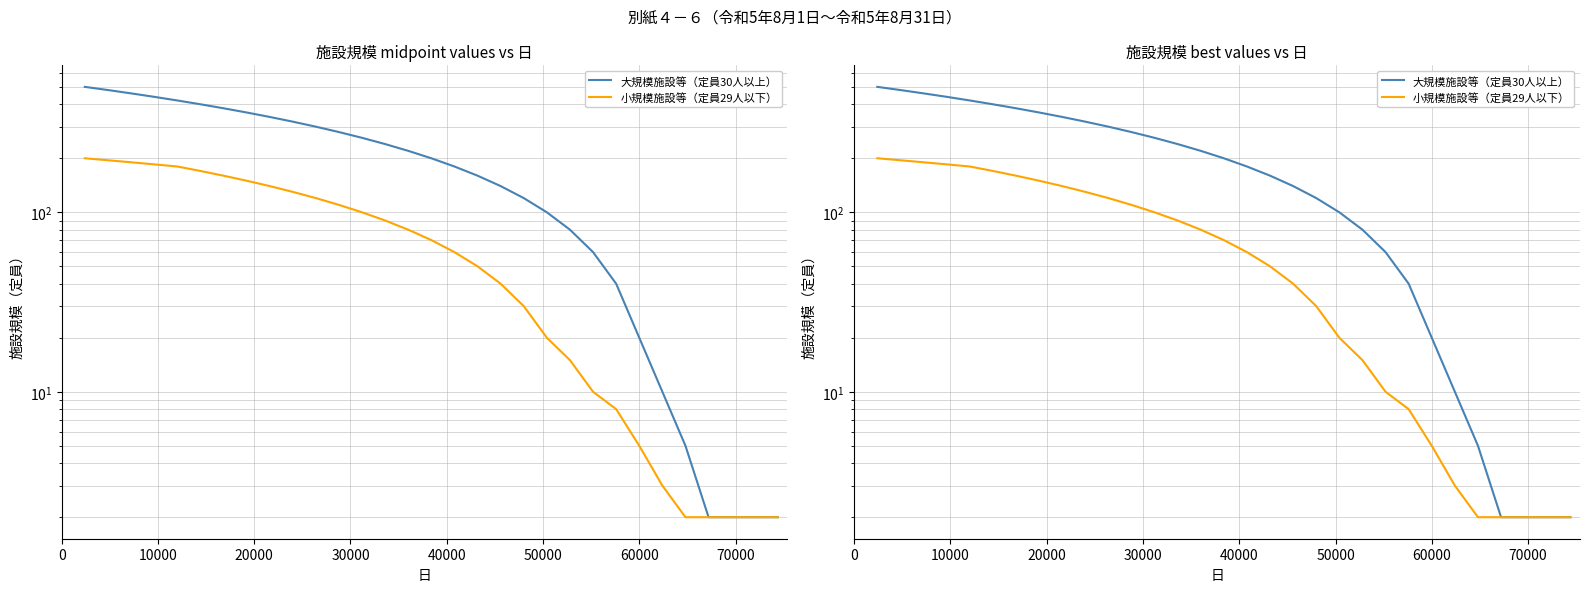

True or false: 大規模施設等（定員30人以上） has more than 1 points higher than both neighbors.

False